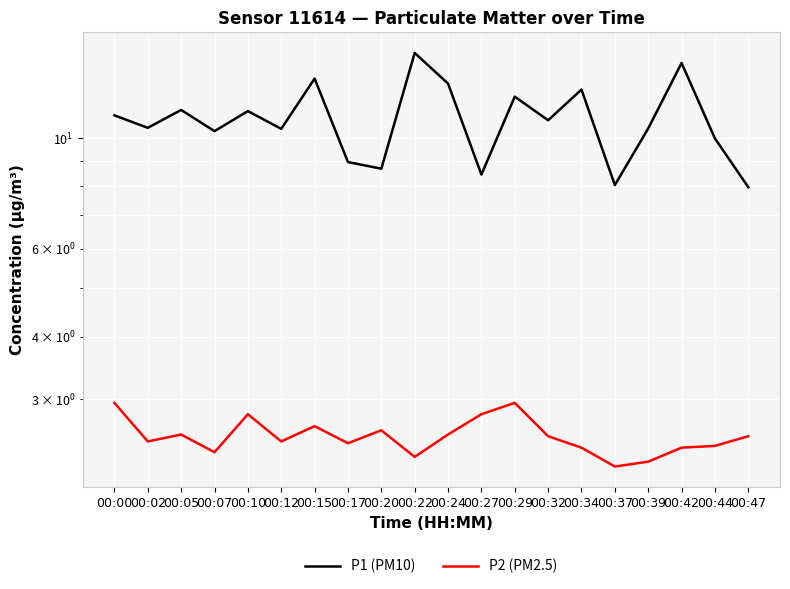

What is the difference between the maximum and second lowest values in the P1 (PM10) series?

6.8